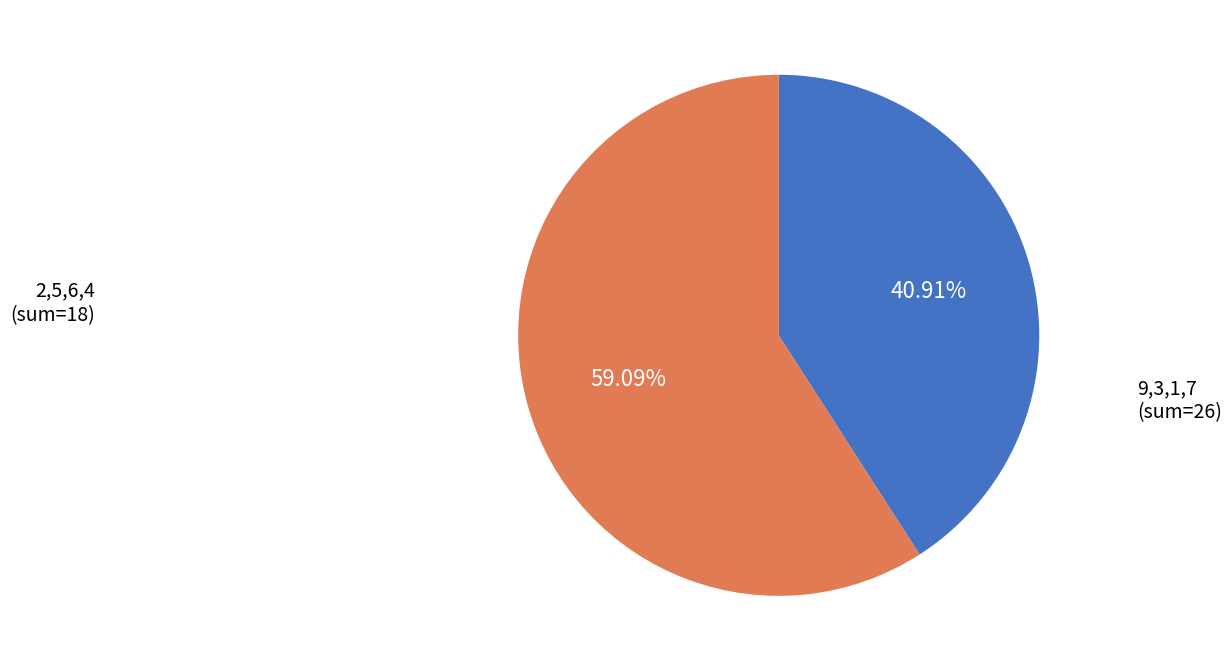

How many segments does this pie chart have?

2